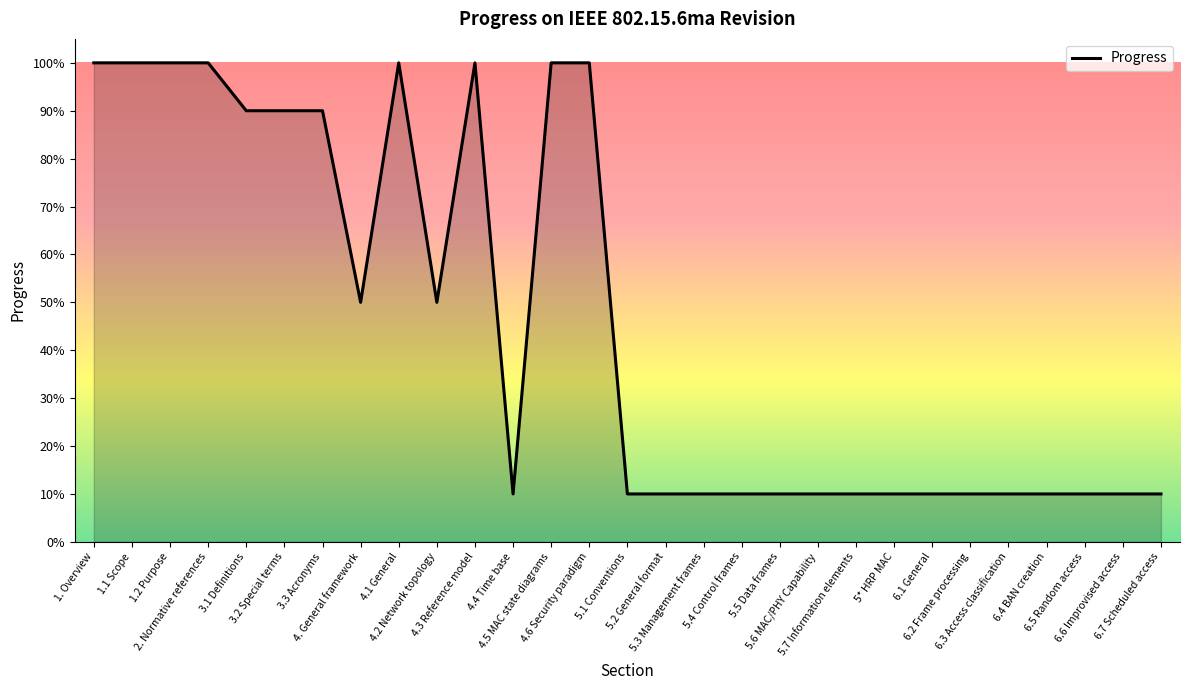

Which category has the lowest value across all series?

4.4 Time base